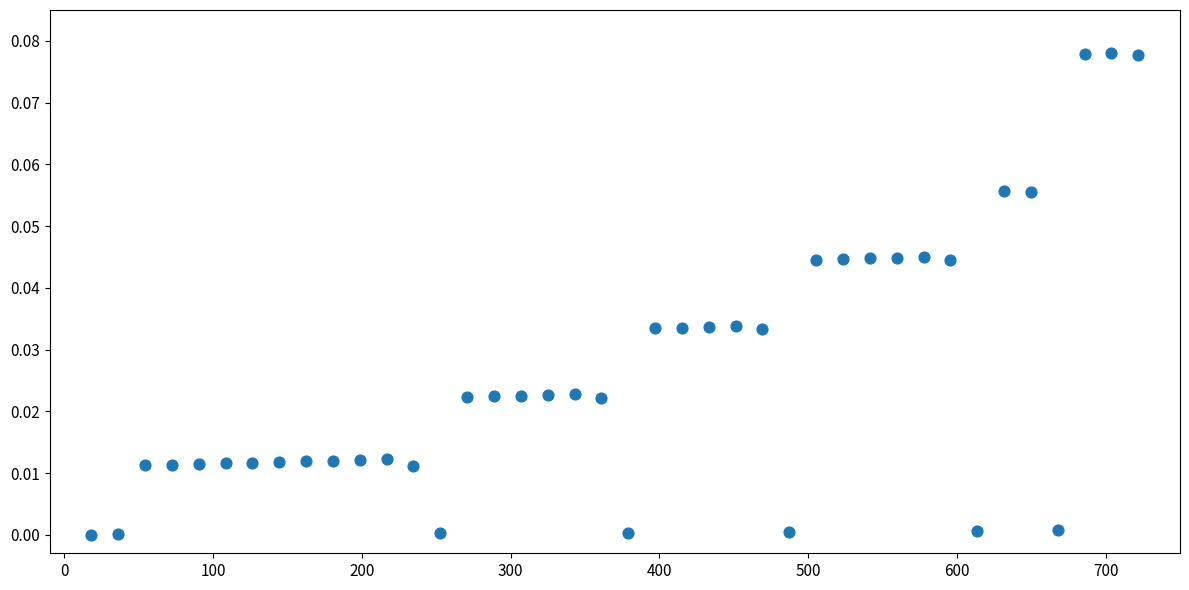

What is the range of X values (max minus min)?

703.9